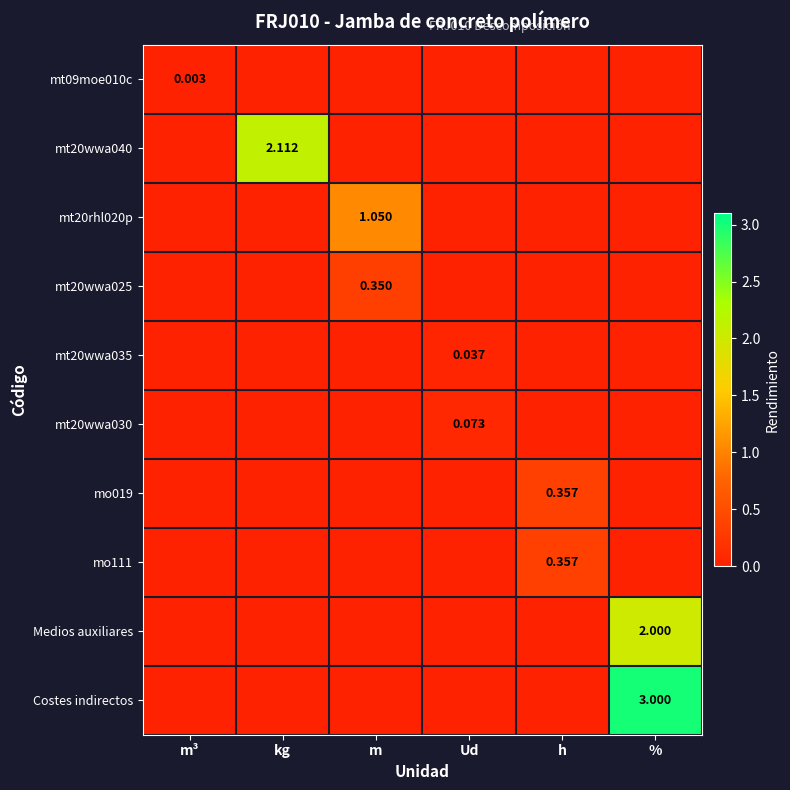

How many values in mt09moe010c are above zero?

1